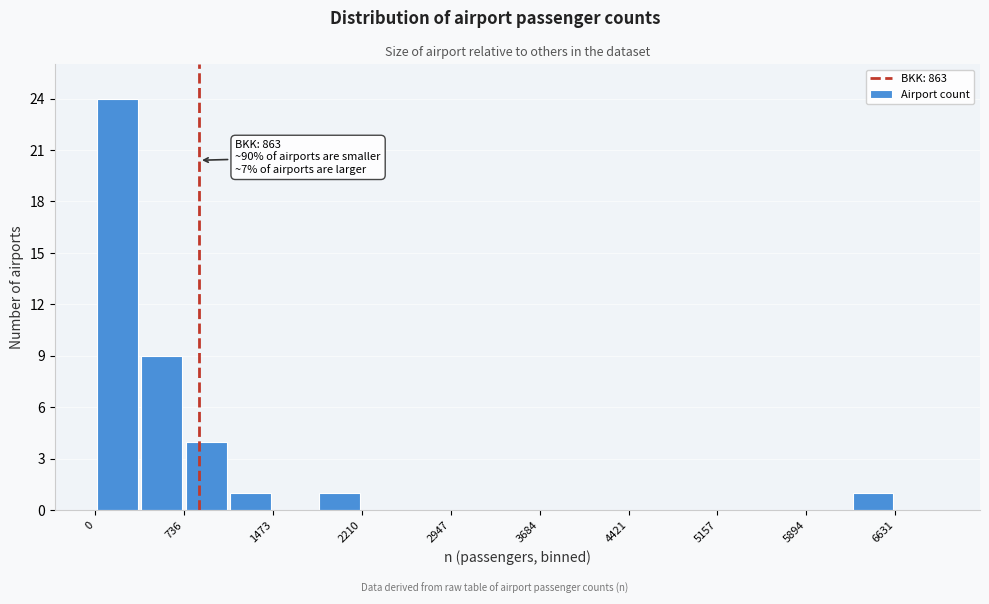

Around what value on the x-axis is the tallest bar? Give the approximate position of its centre, as read against the axis.

200